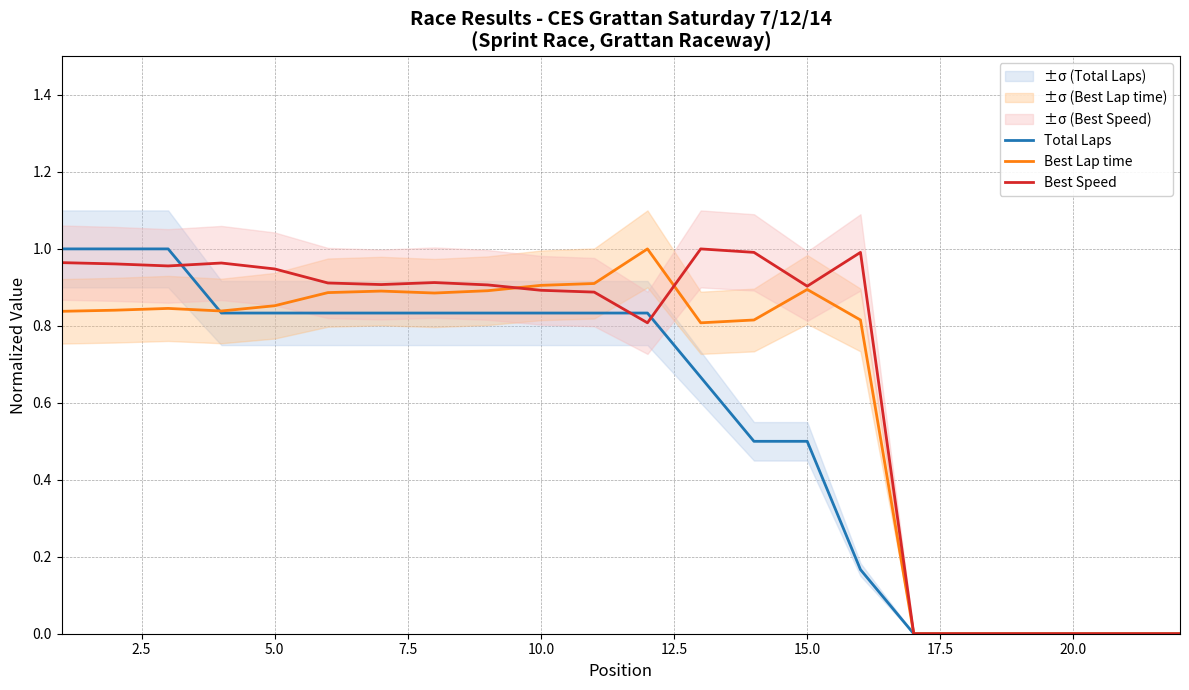

The value of Best Speed at 10.0 is 1.3. True or false?

False